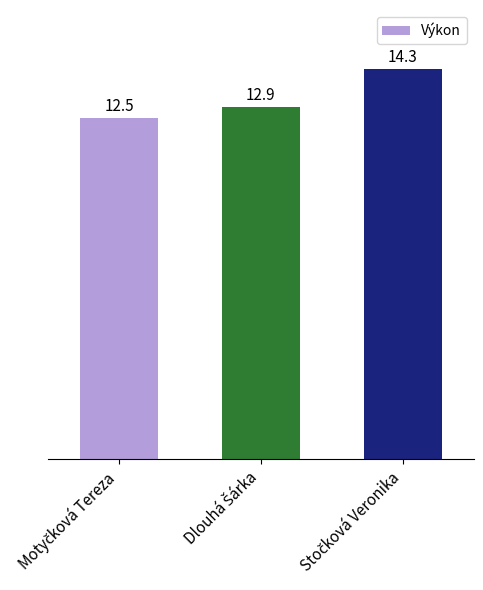

What is the value of the 1st bar from the left?

12.5